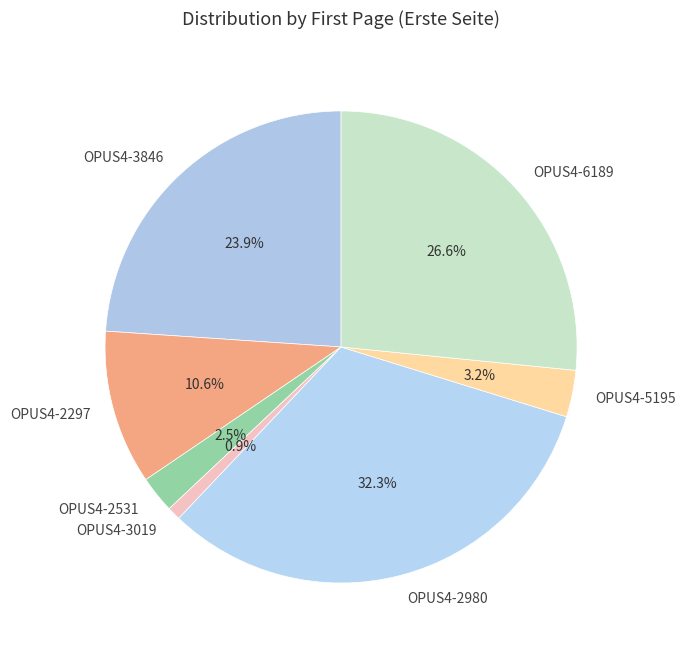

Which slice is the smallest?

OPUS4-3019